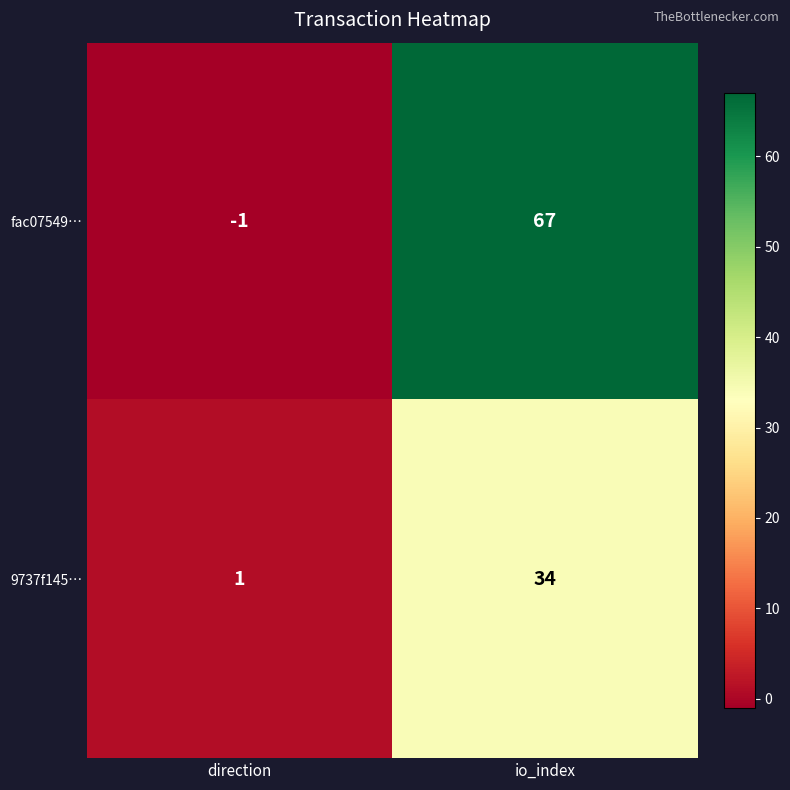

At which label does 9737f145… reach its peak?

io_index